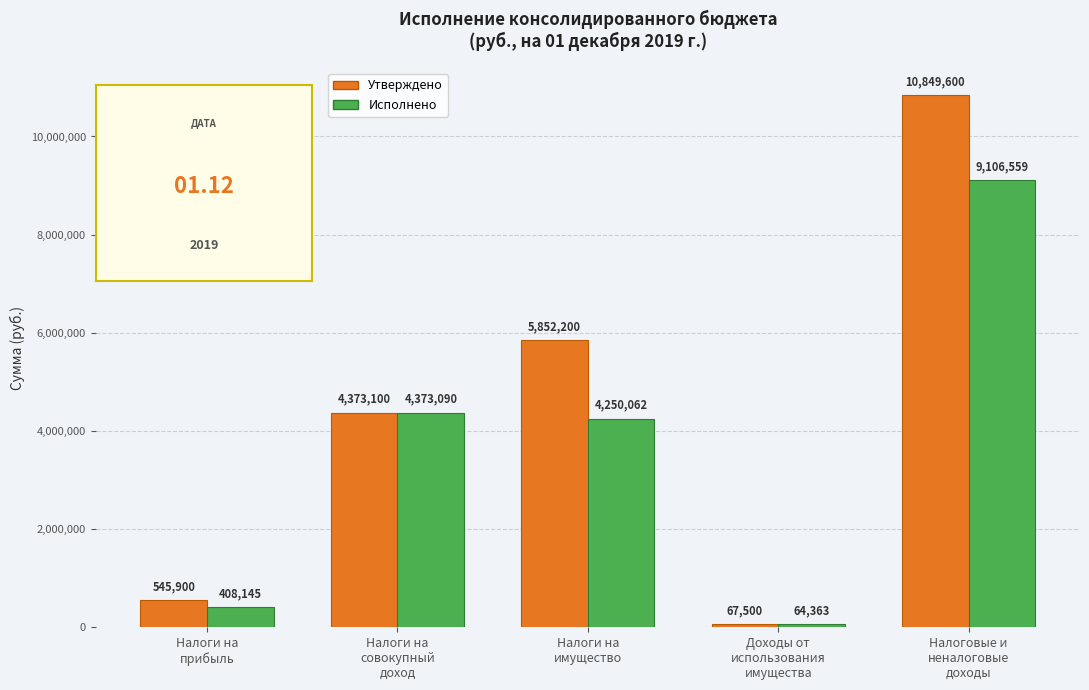

At how many categories does at least one series exceed 877886?

3